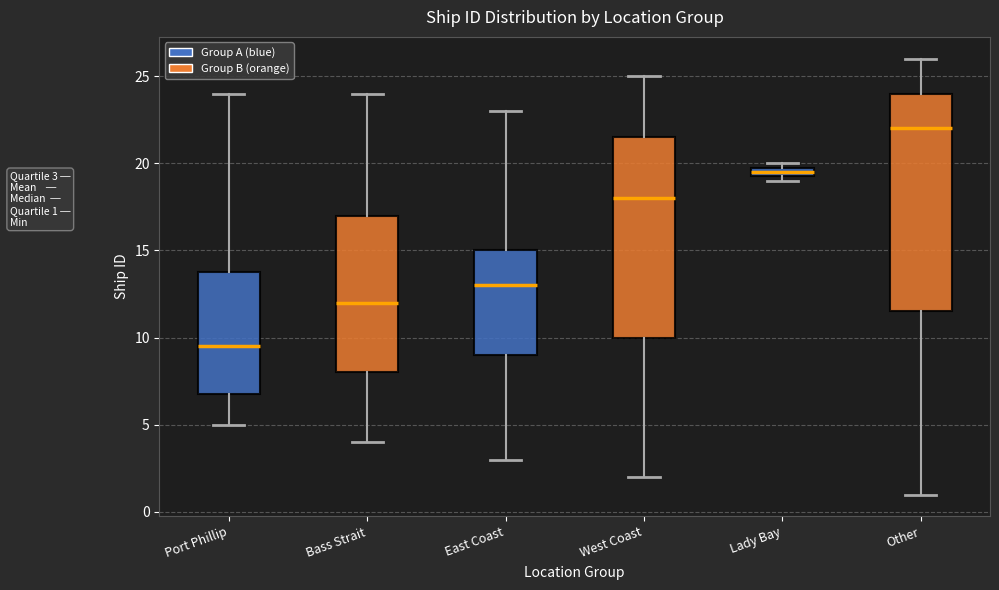

Which box has the highest median line?

Other